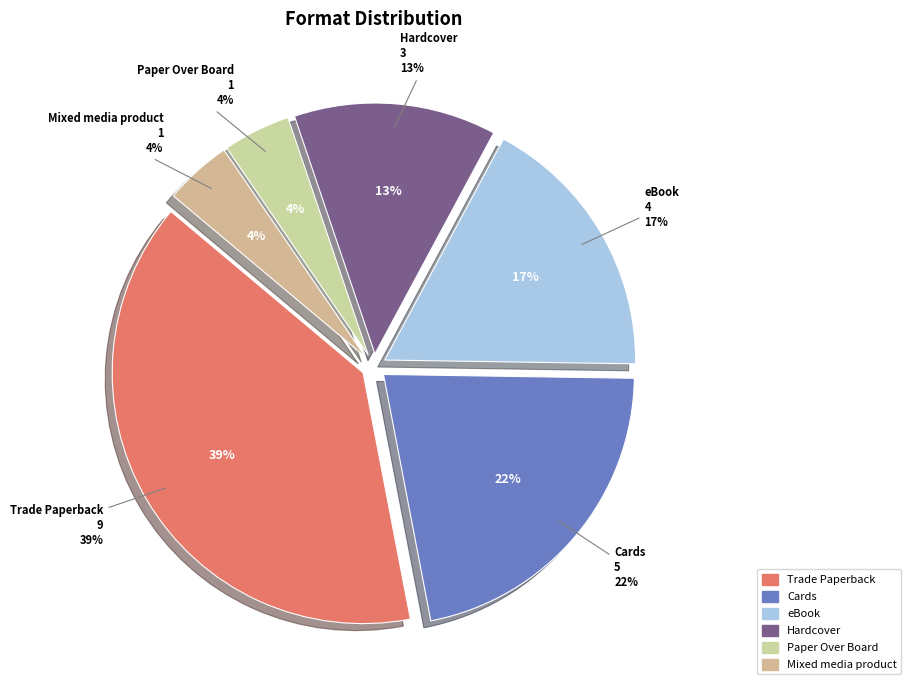

What portion of the pie excludes Cards?

78.3%